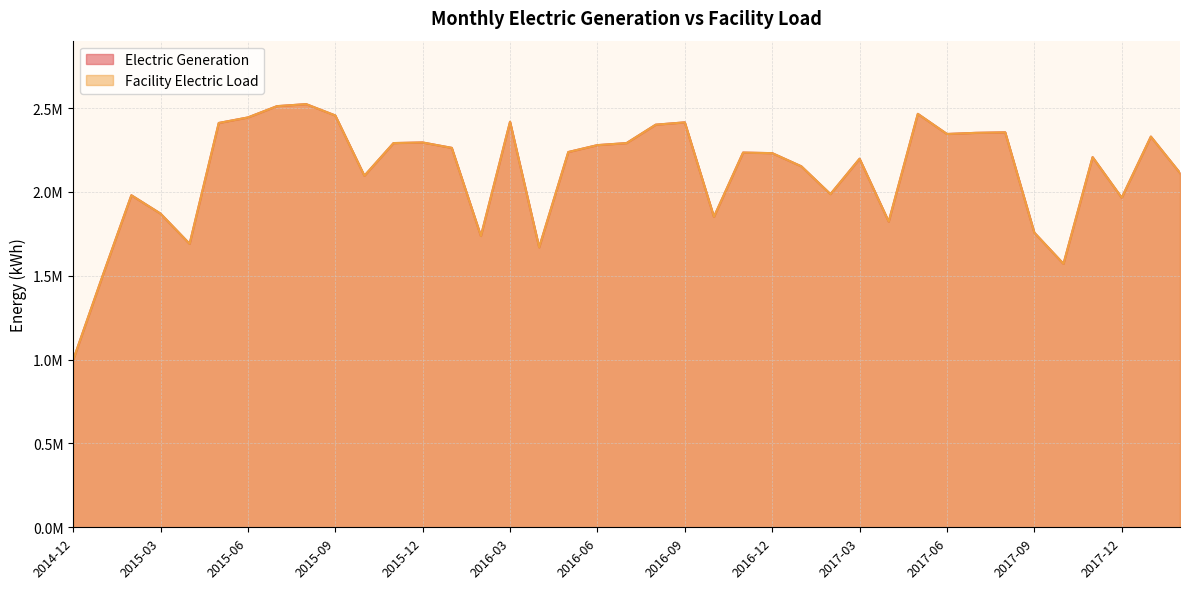

What is the total value across all series at 2017-04?

3646188.6